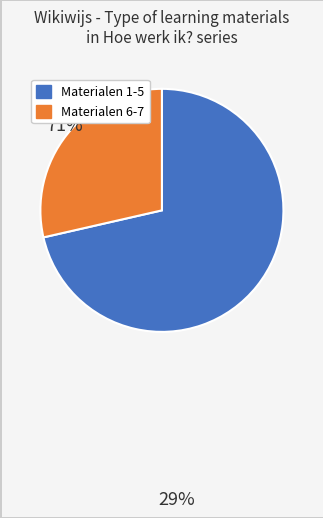

Does any single category account for the majority?

Yes